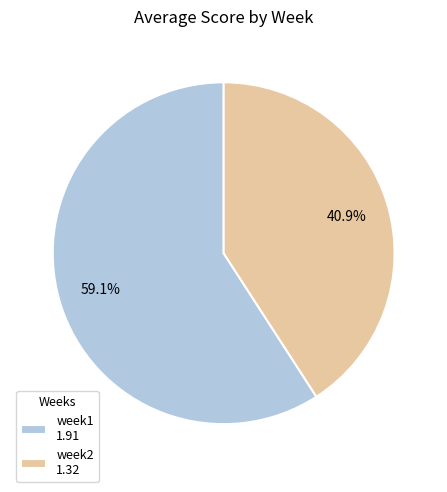

Do week1 and week2 together represent more than half of the pie?

Yes